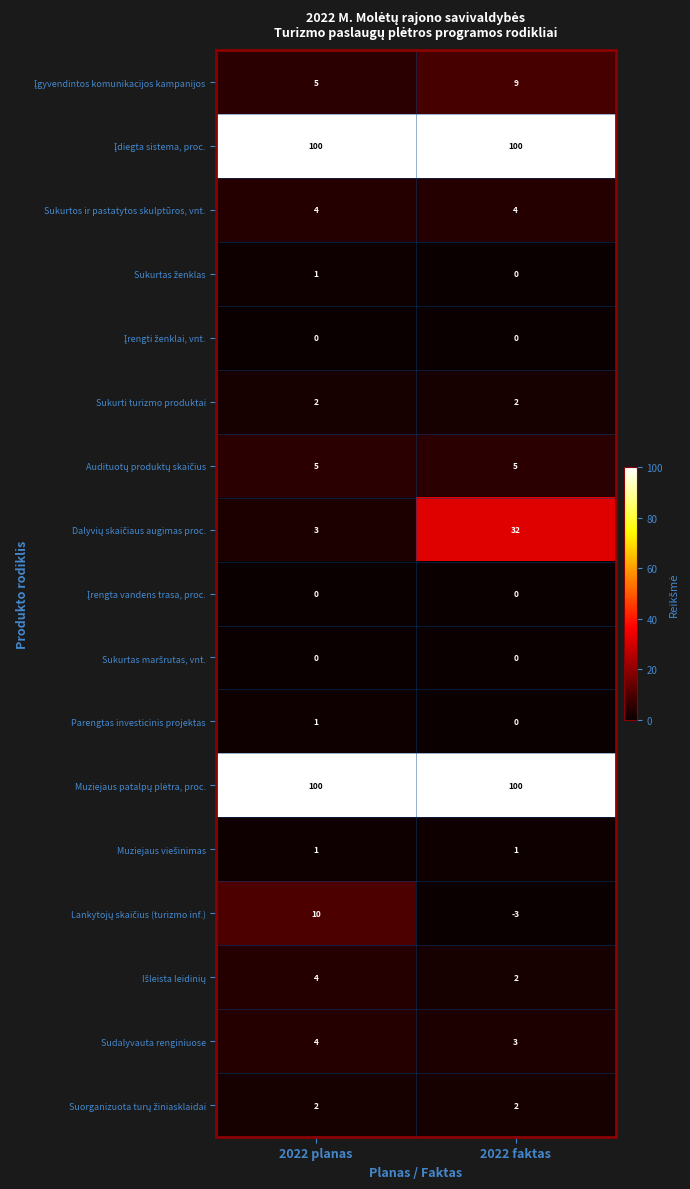

What is the sum of the Sukurtos ir pastatytos skulptūros, vnt. values at 2022 planas and 2022 faktas?

8